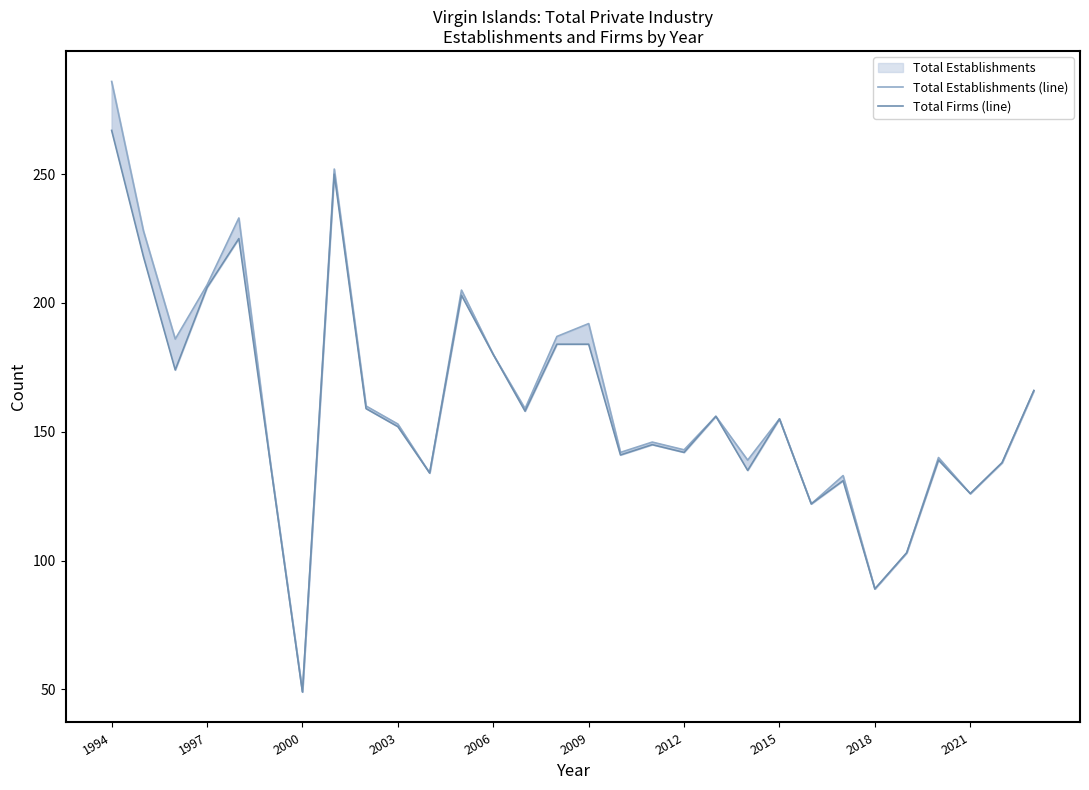

Rank the series by their average value, from lowest to highest.

Total Firms (line), Total Establishments (line)